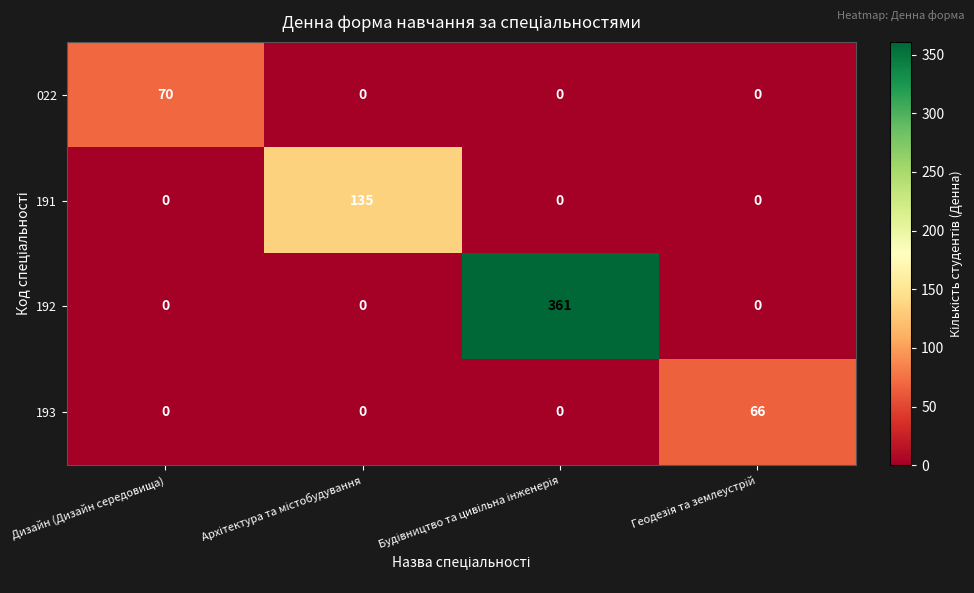

How many 191 values are between 0 and 135?

4